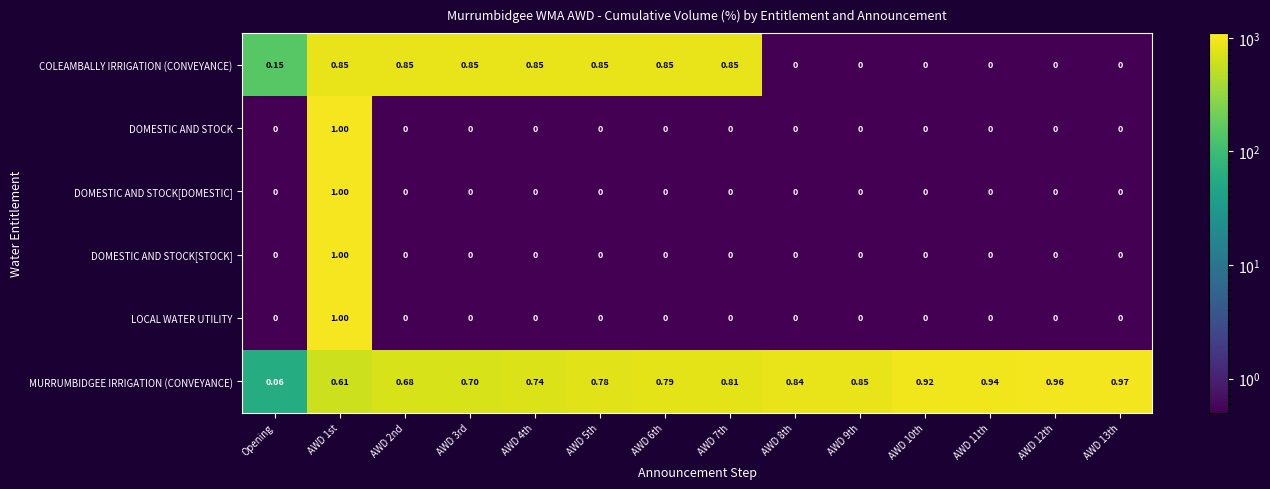

Between AWD 3rd and AWD 6th, which series saw the biggest shift?

MURRUMBIDGEE IRRIGATION (CONVEYANCE)